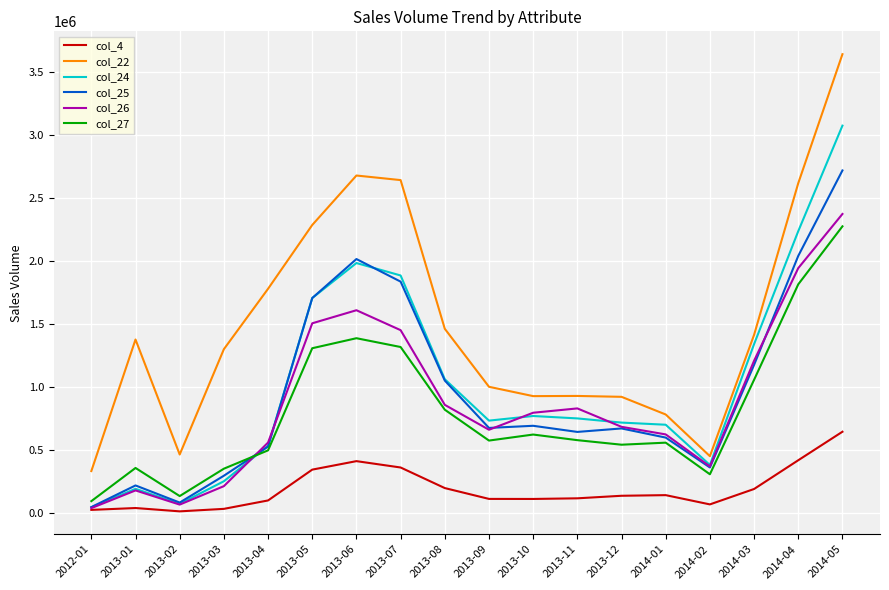

Which series has the widest spread of values?

col_22